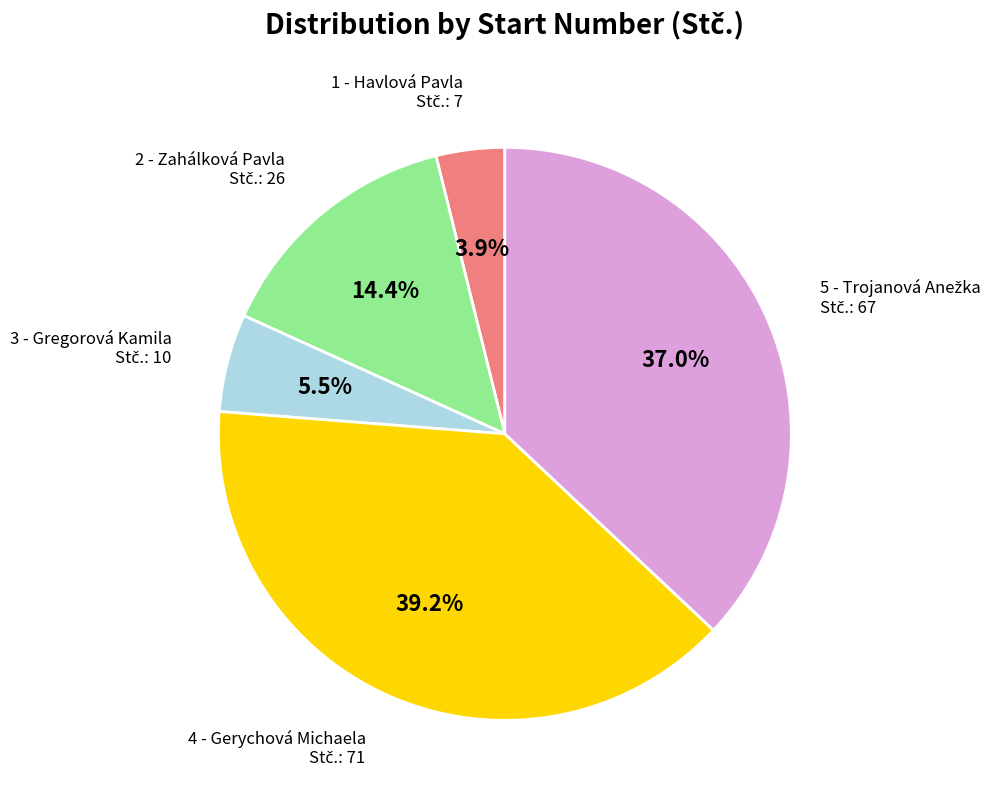

Do 1 - Havlová Pavla and 3 - Gregorová Kamila together represent more than half of the pie?

No